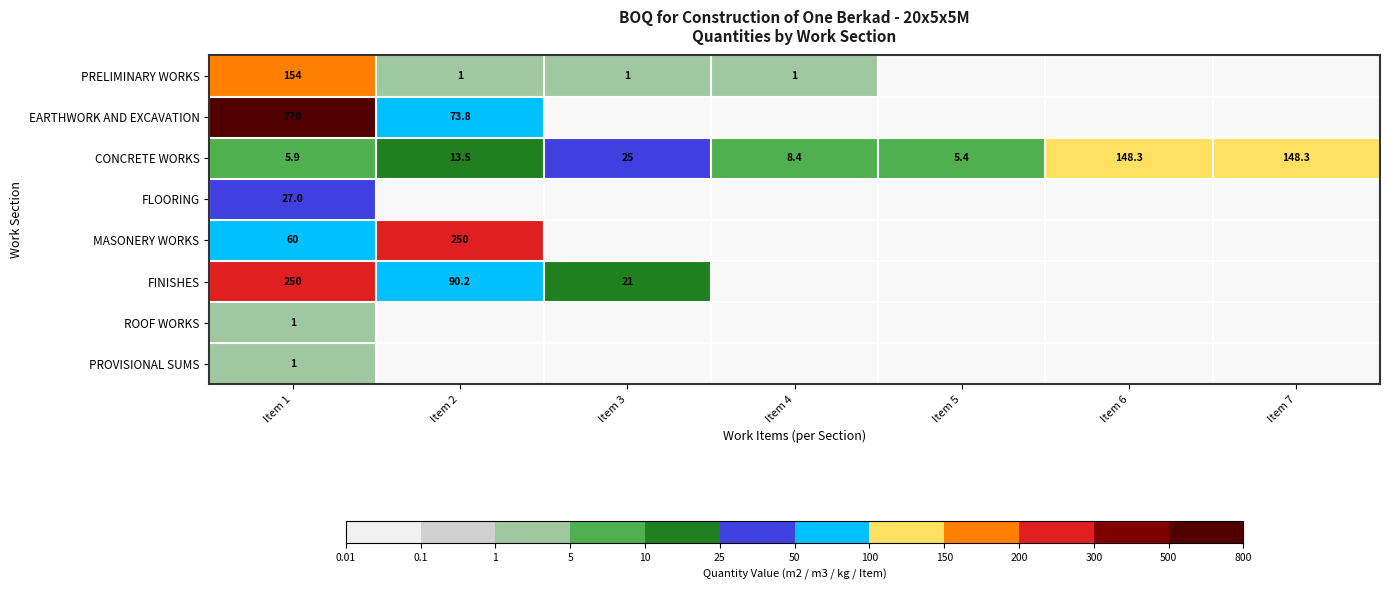

Where is CONCRETE WORKS nearest to the value 76?

Item 3